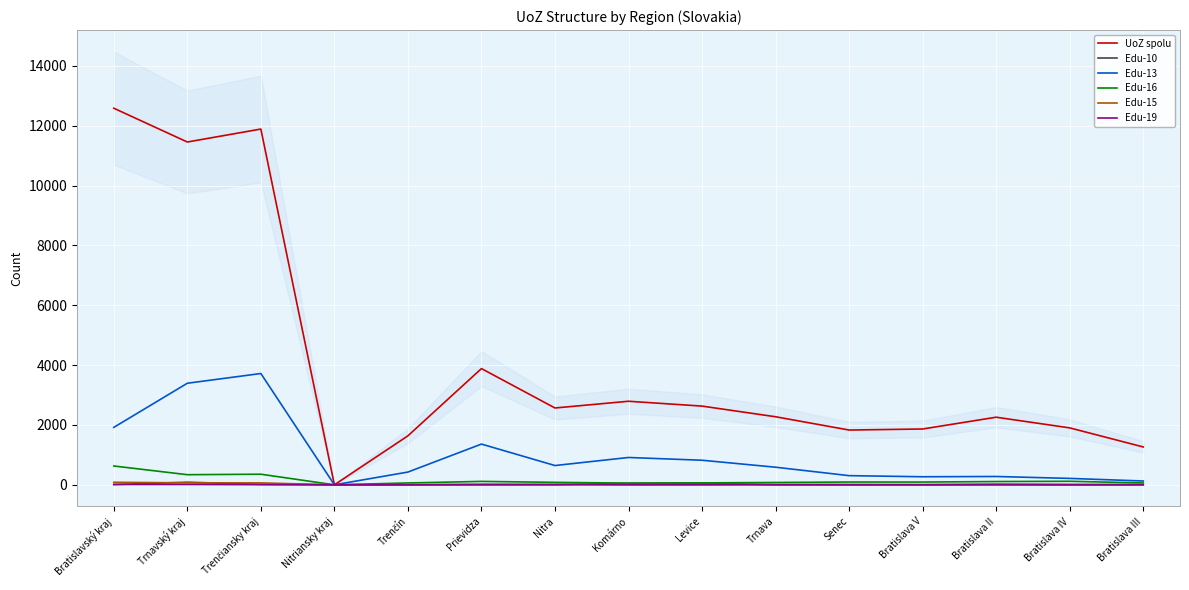

How many series are shown in this chart?

6